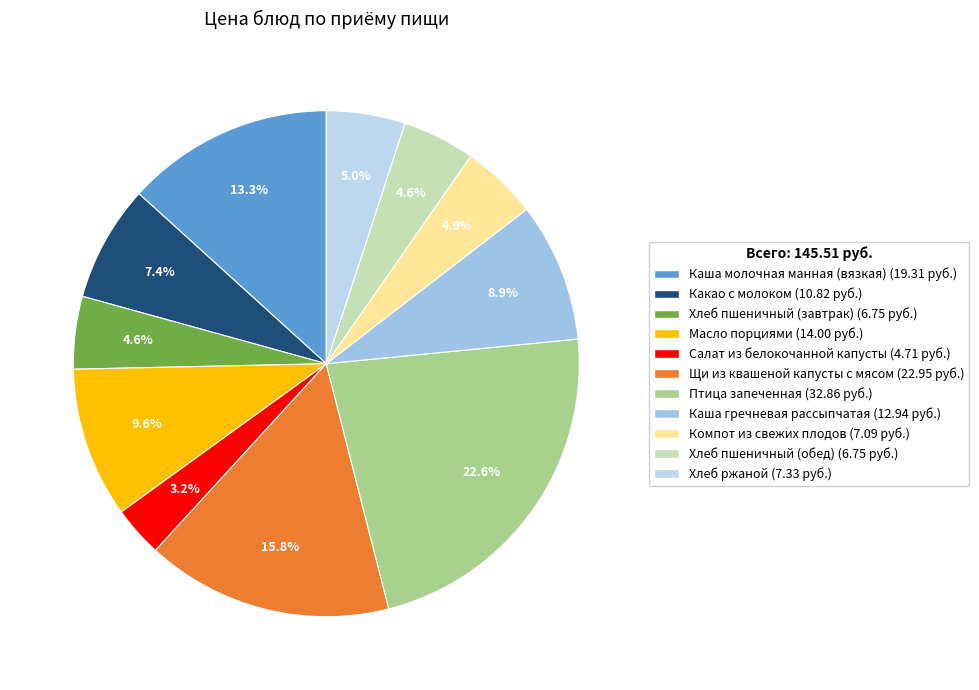

What percentage is NOT represented by Каша молочная манная (вязкая)?

86.7%